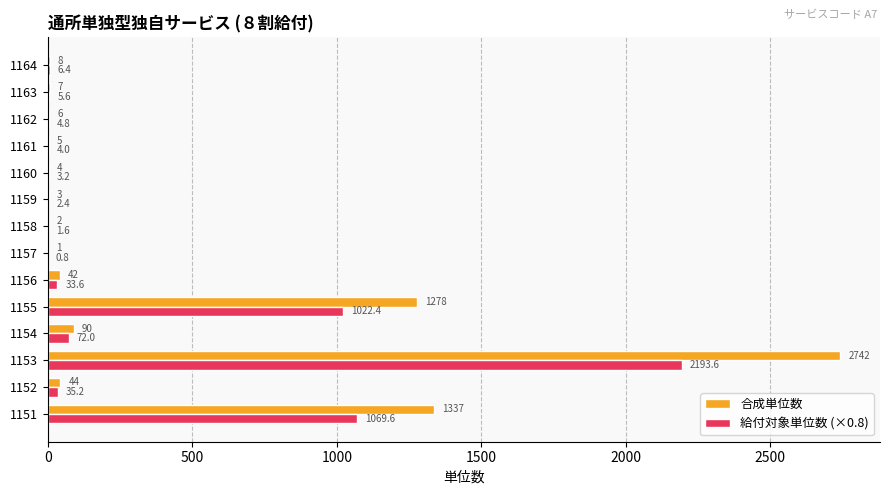

Which series has the largest total across all categories?

合成単位数